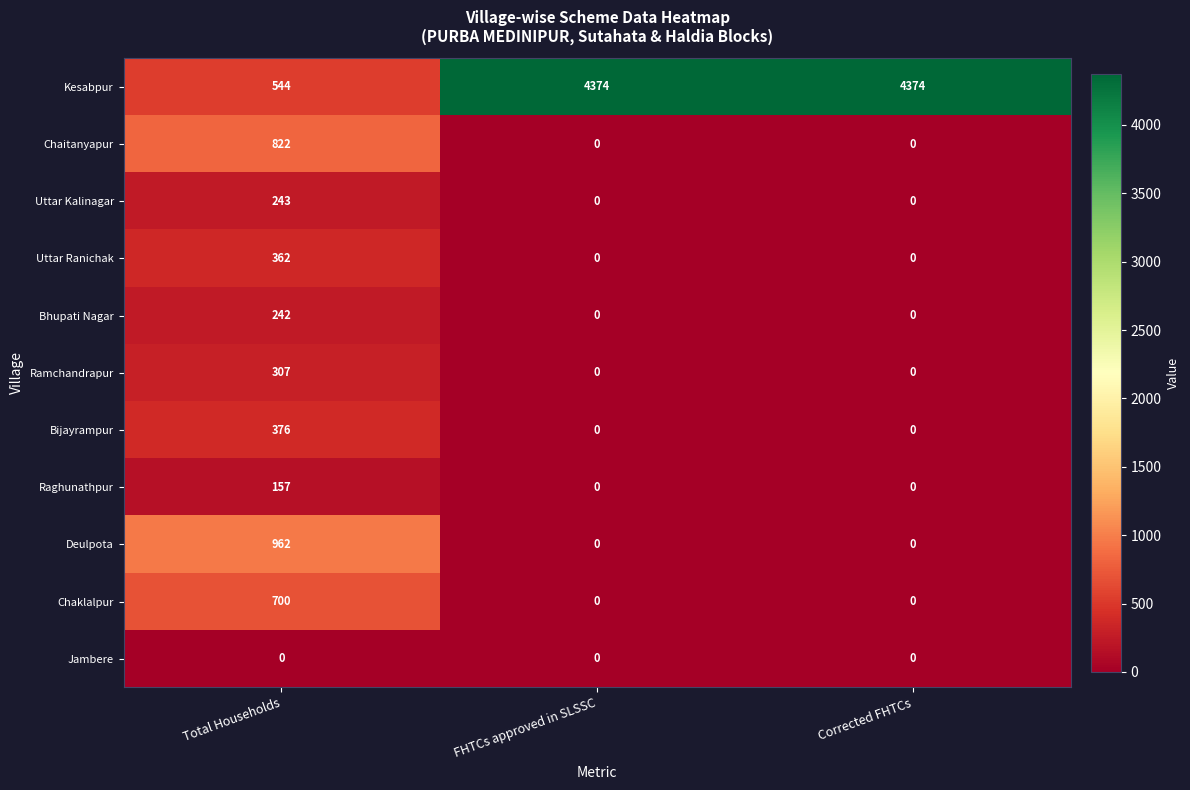

True or false: Raghunathpur has a value of 71 at FHTCs approved in SLSSC.

False